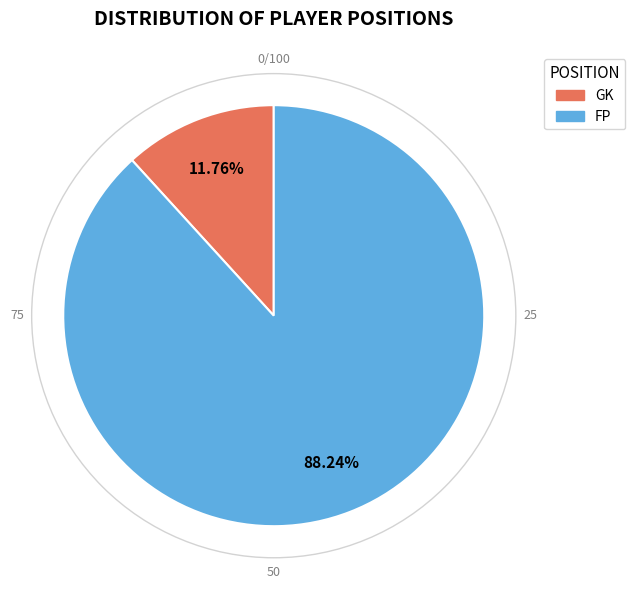

Do GK and FP together represent more than half of the pie?

Yes